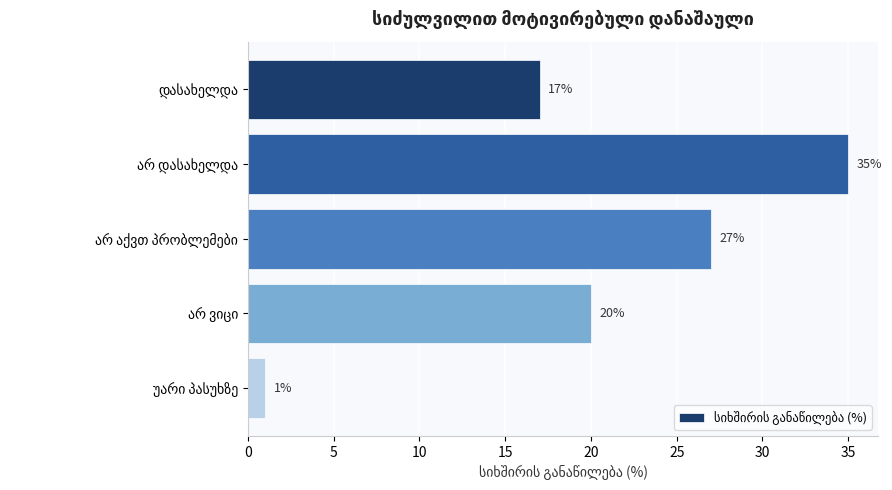

What is the average value?

20